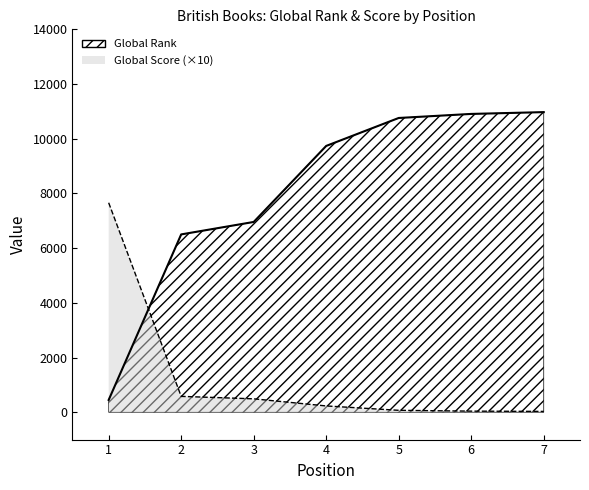

What is the approximate value of Global Rank at 4?

9737